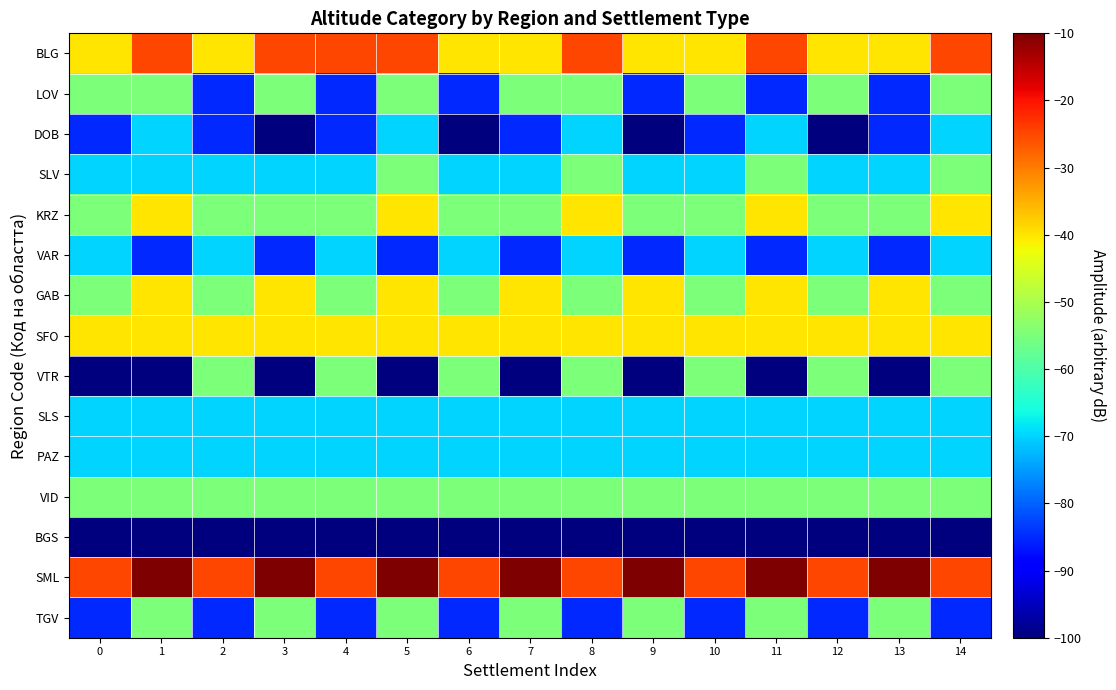

What is the spread (max minus min) of values at 10?

75